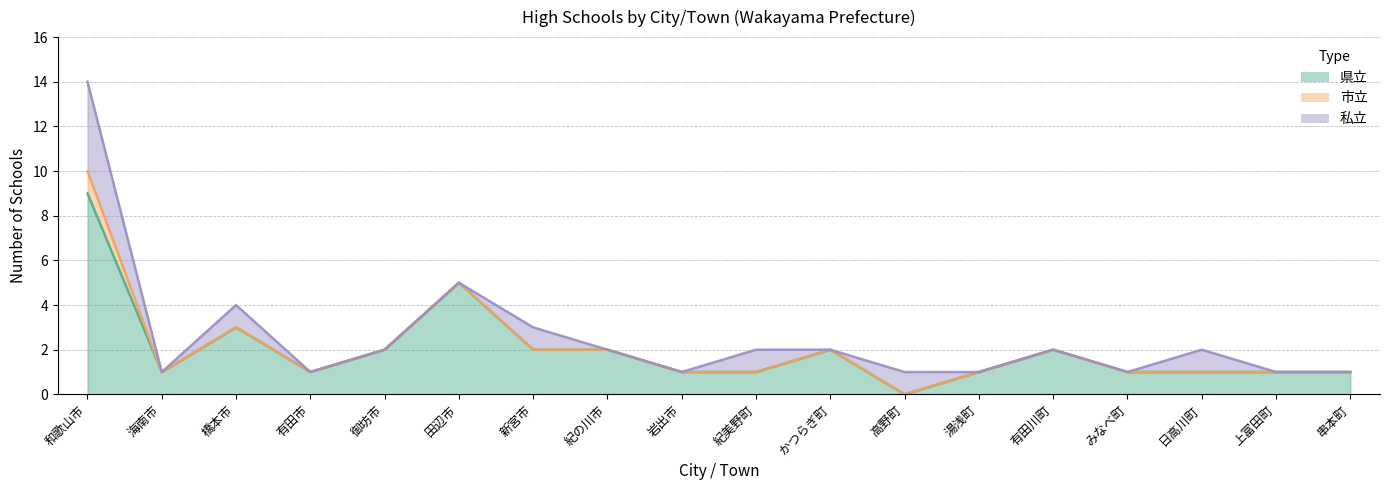

What are all the series names shown in the legend?

県立計, 市立, 私立